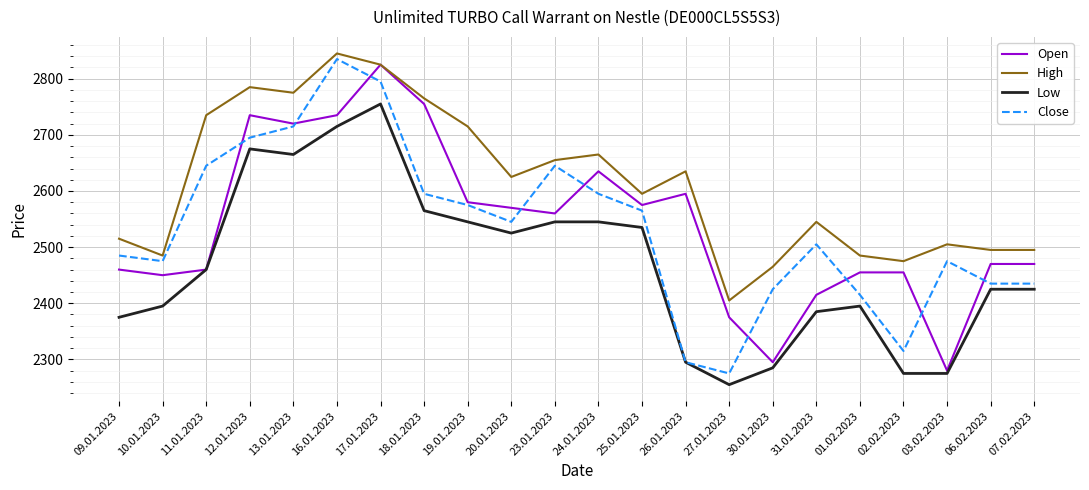

The value of Low at 17.01.2023 is 2755. True or false?

True